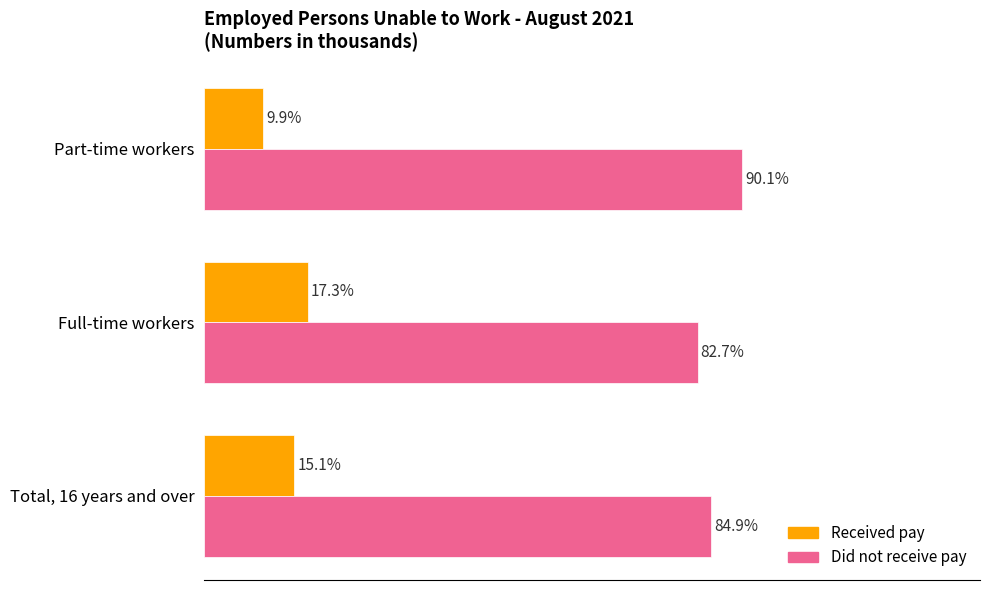

Is the value of Received pay at Total, 16 years and over greater than the value of Did not receive pay at Full-time workers?

No